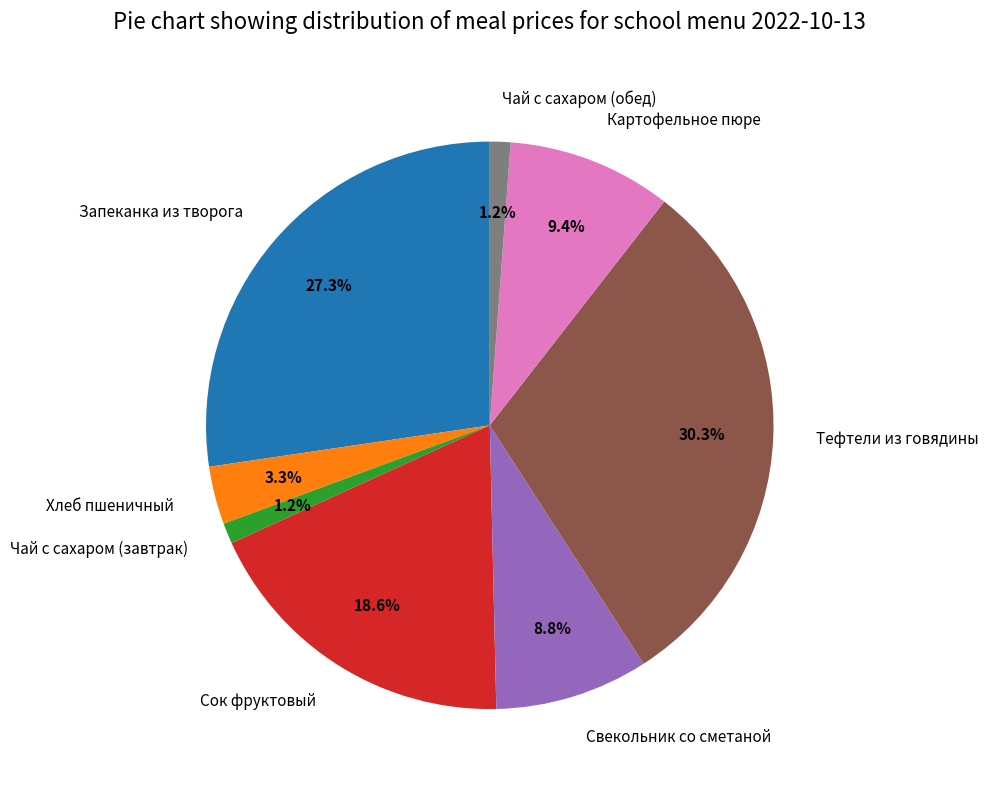

Approximately how many times larger is the value at Хлеб пшеничный compared to Запеканка из творога?

0.1